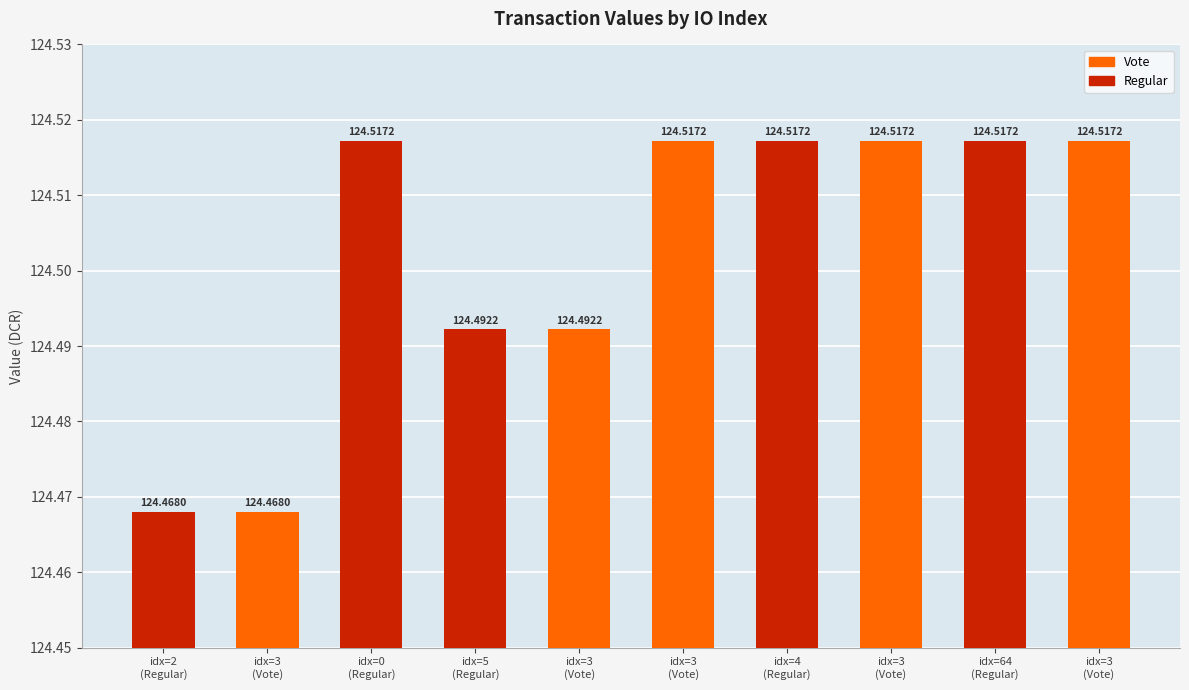

How many series are shown in this chart?

1